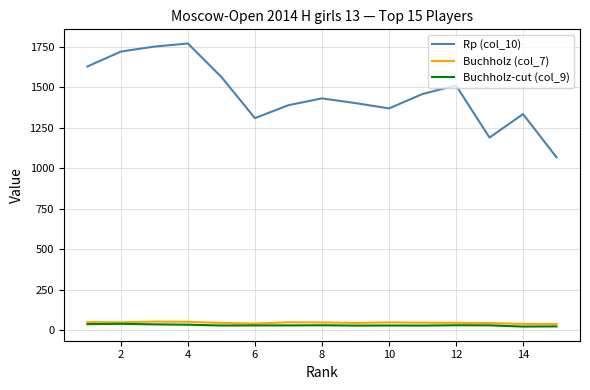

Which series has the widest spread of values?

Rp (col_10)